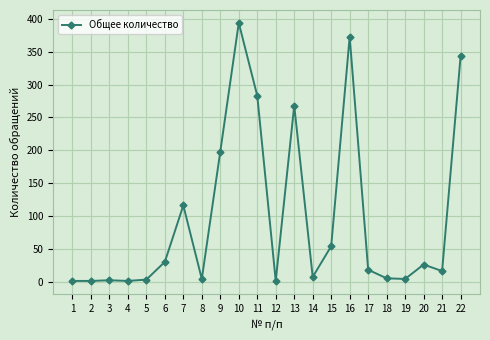

At which label does the data first exceed 18?

6